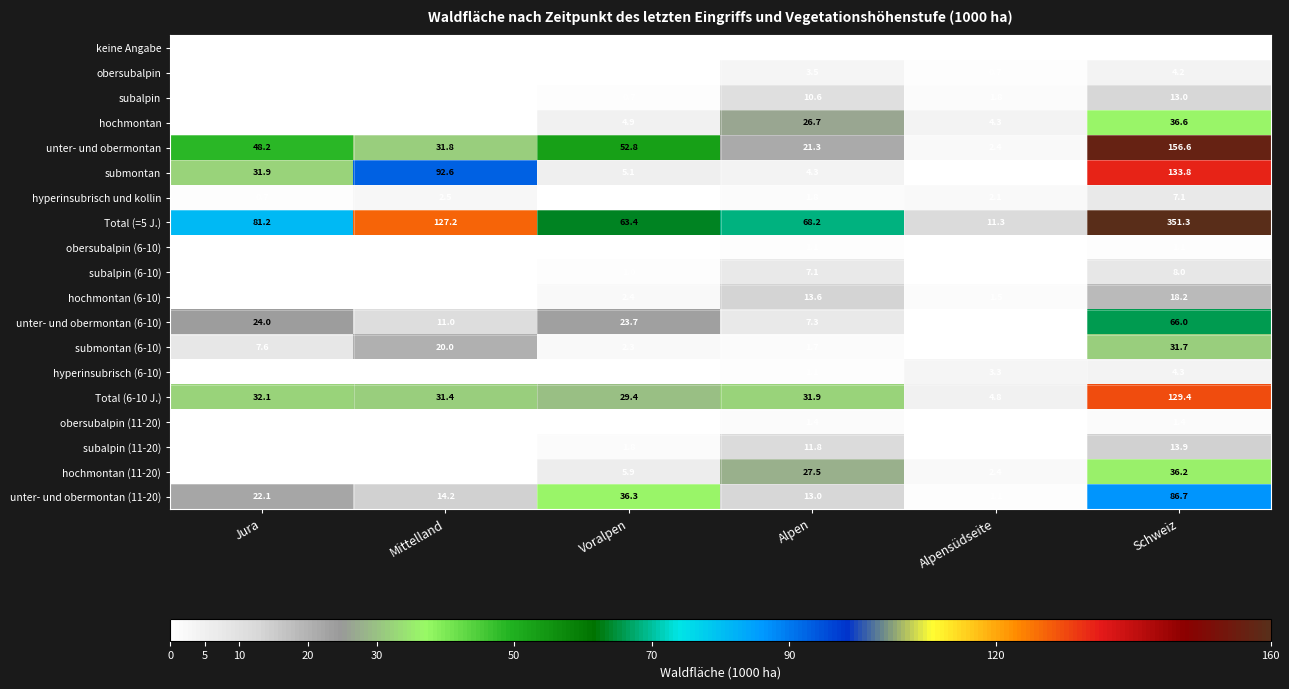

What is the greatest value displayed?

351.3